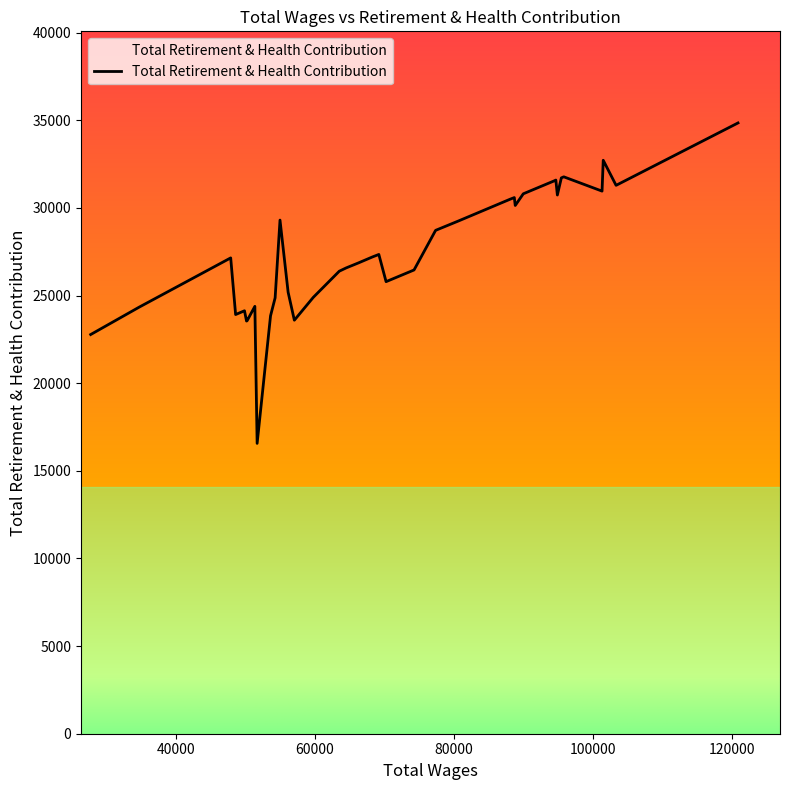

What is the difference between the maximum and minimum values?

18285